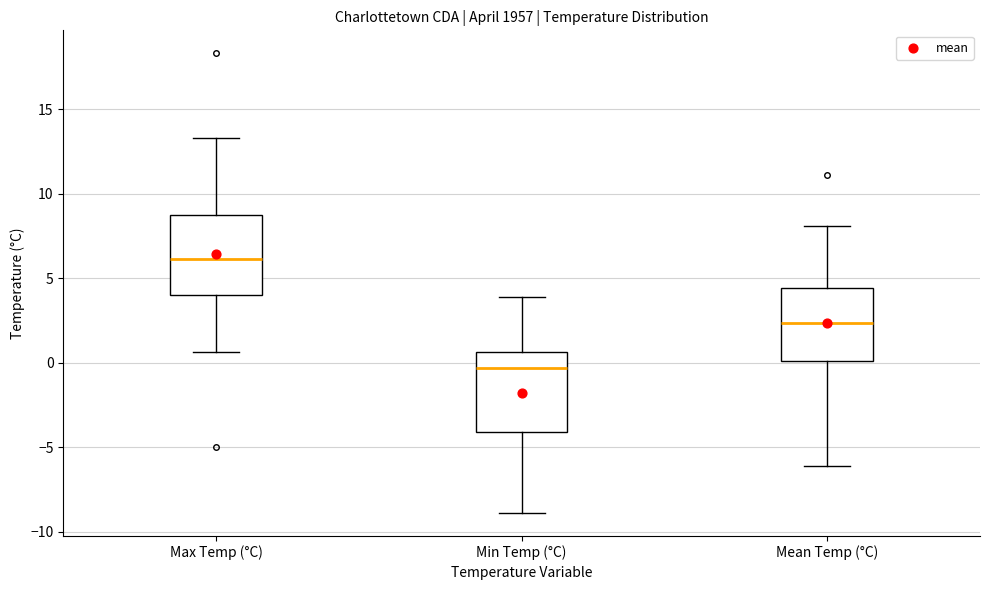

Reading left to right, transcribe this box plot: for each box, give where its median line is, the range the box spans, and where its two whiskers end, as read against the y-axis. The values are not printed on the chart, so give them approximately, as read against the axis.

Max Temp (°C): median 6.0, box 4.0 to 9.0, whiskers 0.5 to 13.5
Min Temp (°C): median -0.5, box -4.0 to 0.5, whiskers -9.0 to 4.0
Mean Temp (°C): median 2.5, box 0.0 to 4.5, whiskers -6.0 to 8.0